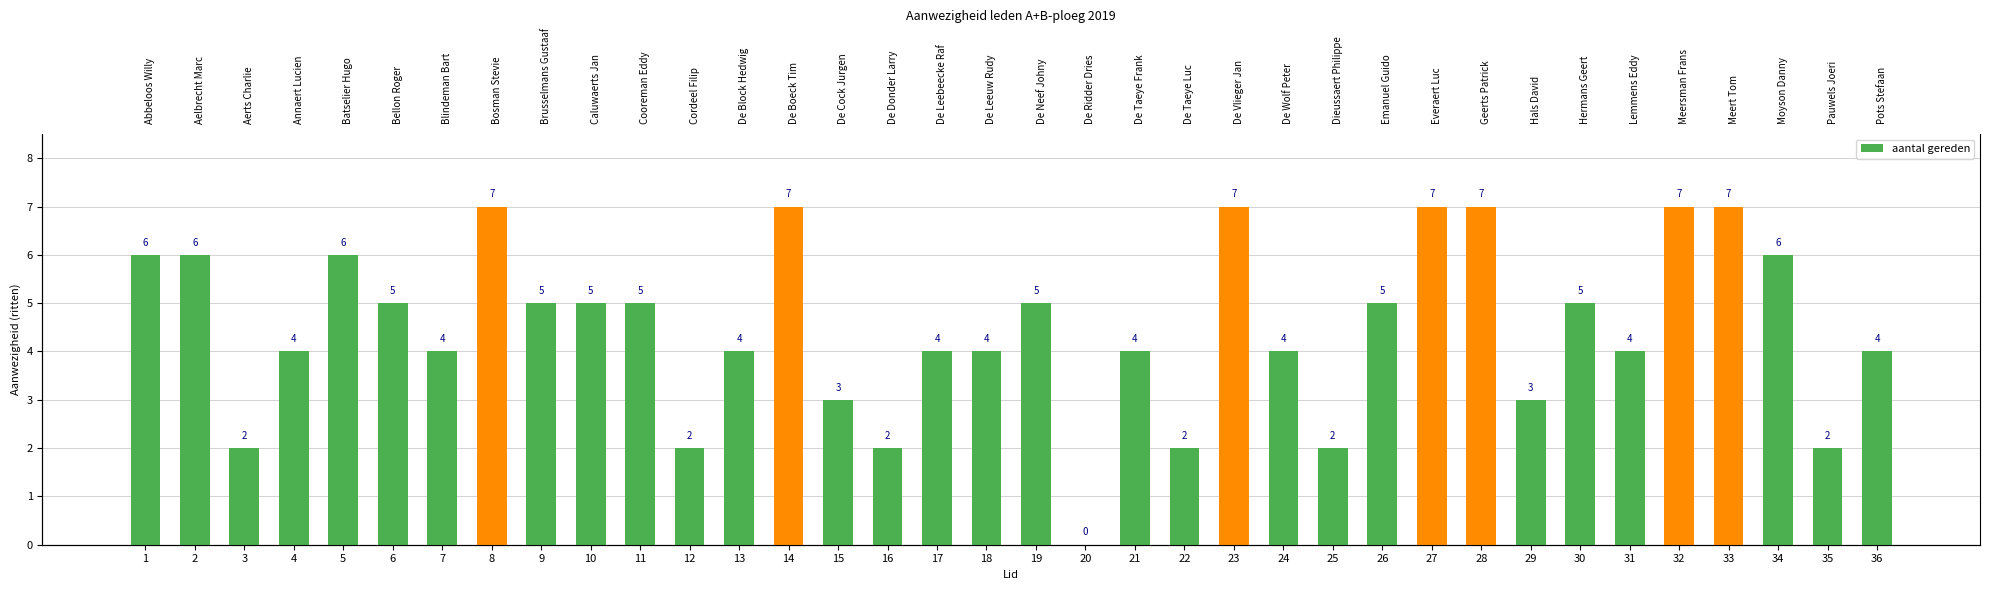

Reading left to right, transcribe all the data shown in this chart.

6	6	2	4	6	5	4	7	5	5	5	2	4	7	3	2	4	4	5	0	4	2	7	4	2	5	7	7	3	5	4	7	7	6	2	4